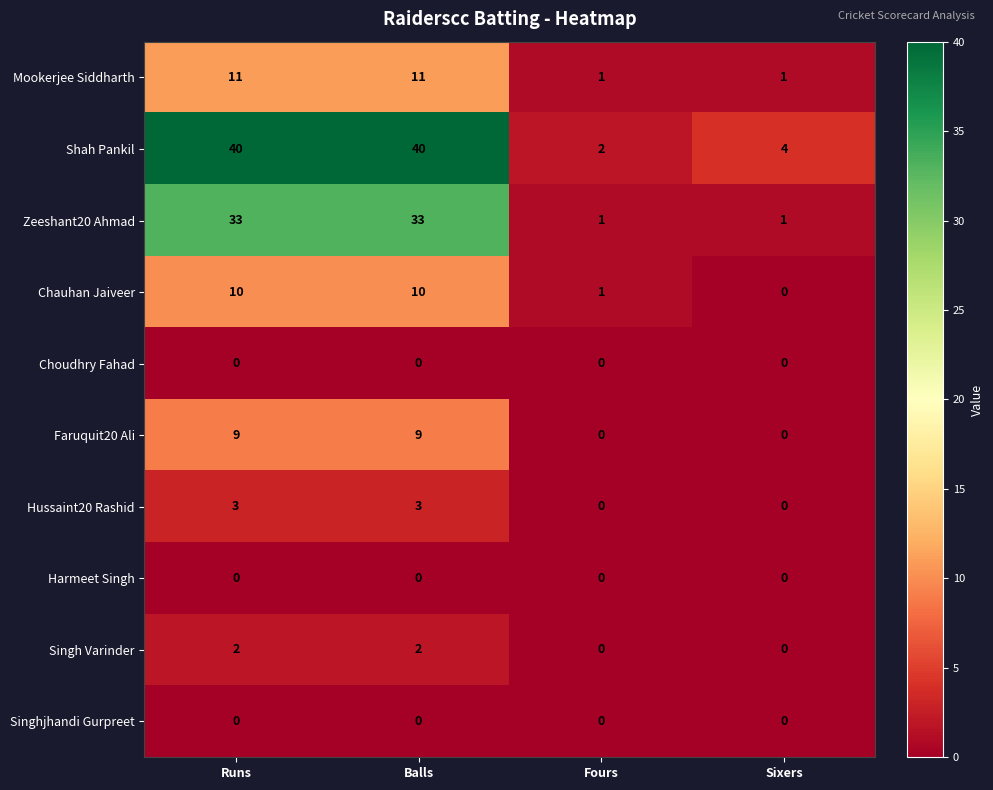

True or false: Singh Varinder has a value of 0 at Fours.

True